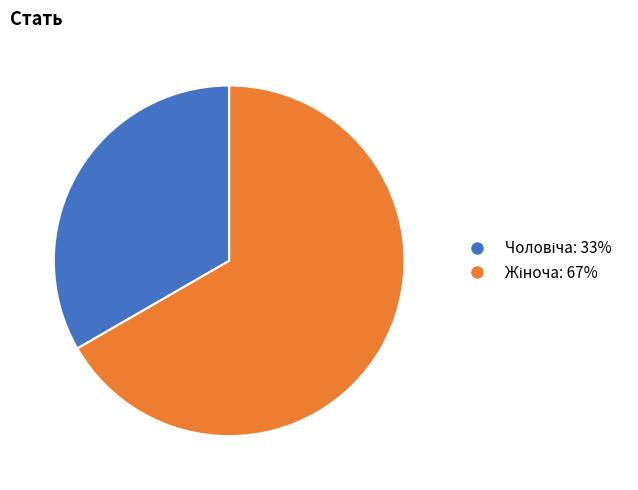

Is there any slice that represents more than half of the pie?

Yes